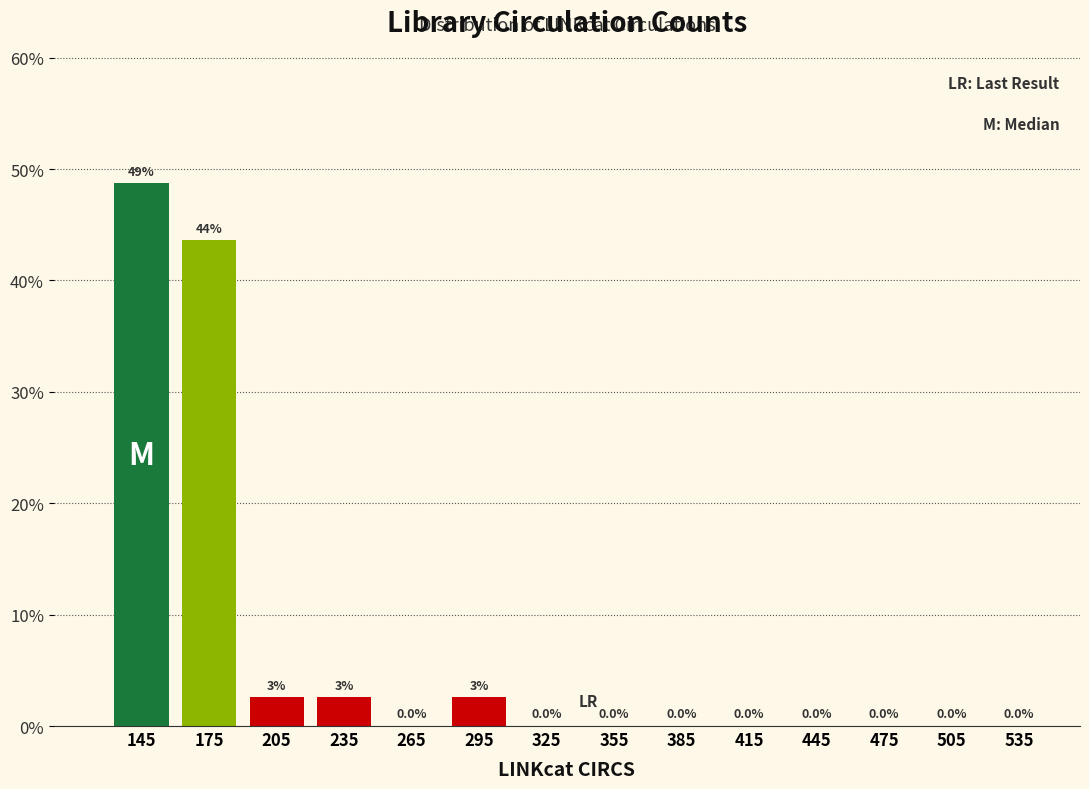

Over which range of the x-axis is the bar tallest?

130 to 160